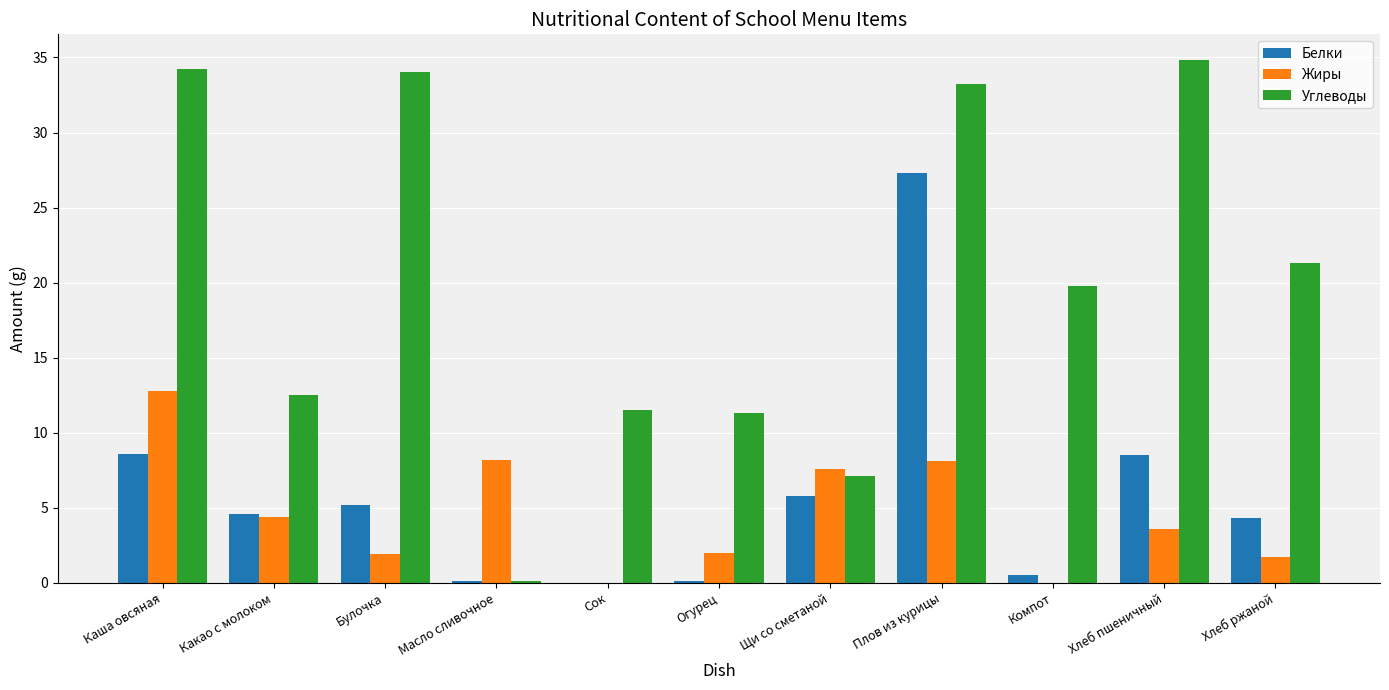

Is it true that Углеводы equals 33.2 at Плов из курицы?

True